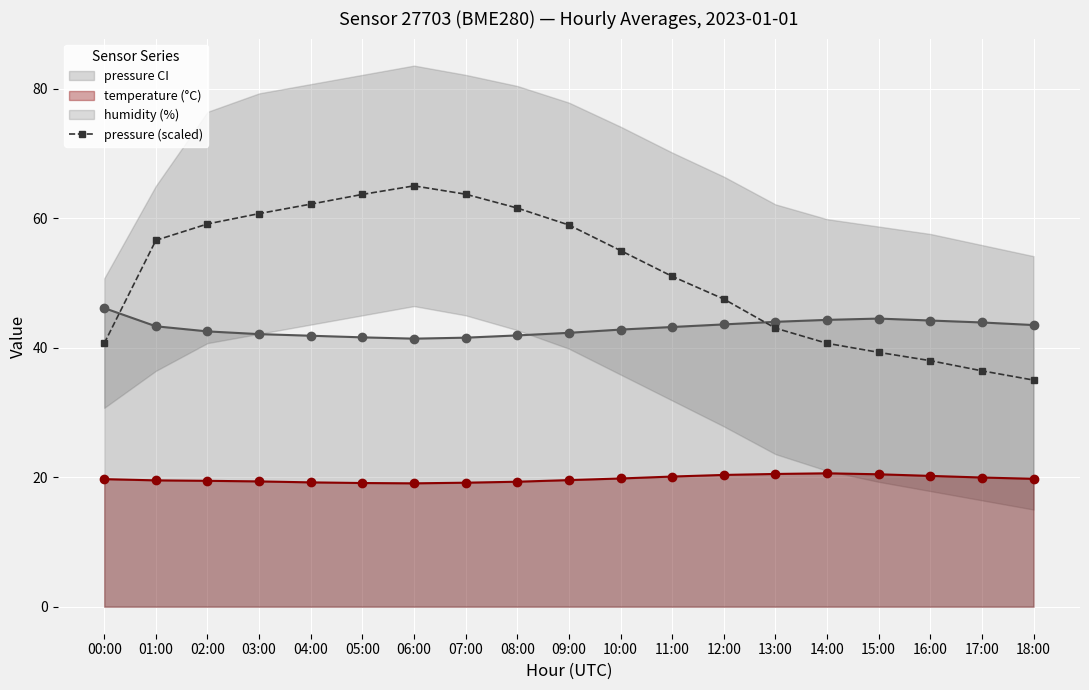

Read the value at 10:00.

55.0